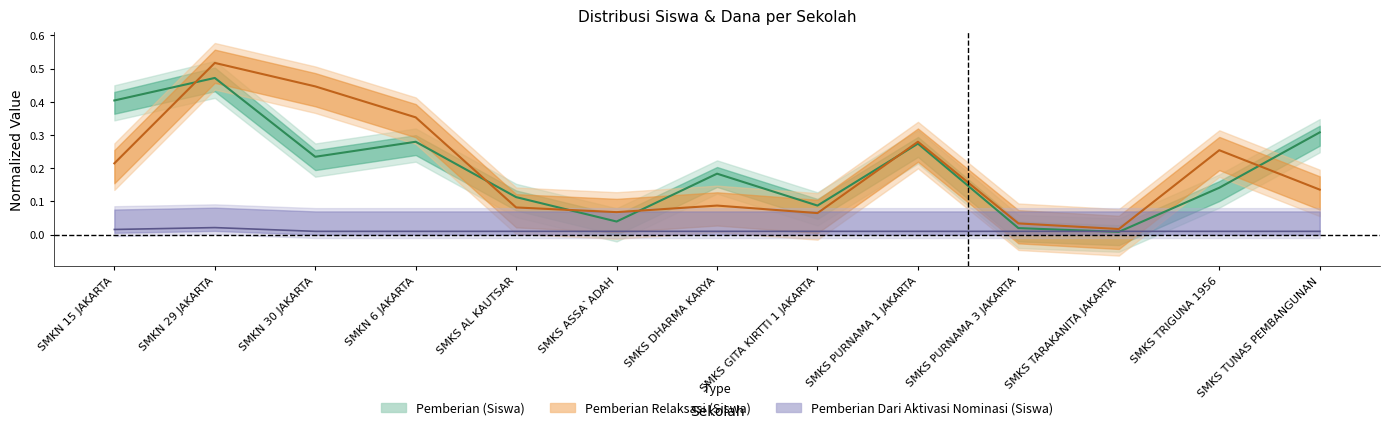

How many Pemberian Dari Aktivasi Nominasi (Siswa) values are between 0 and 1?

13